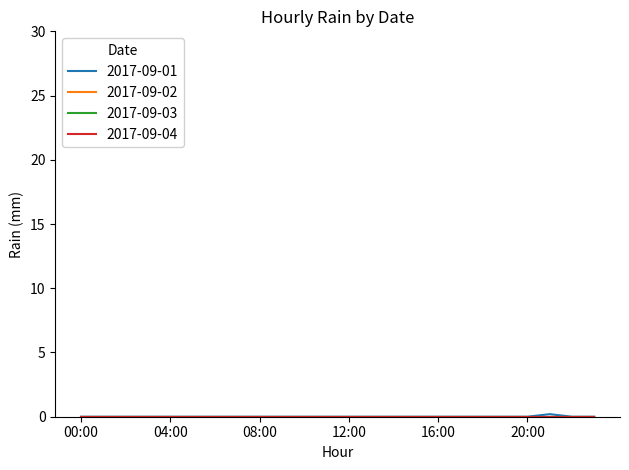

What is the sum of all 2017-09-01 values?

0.2